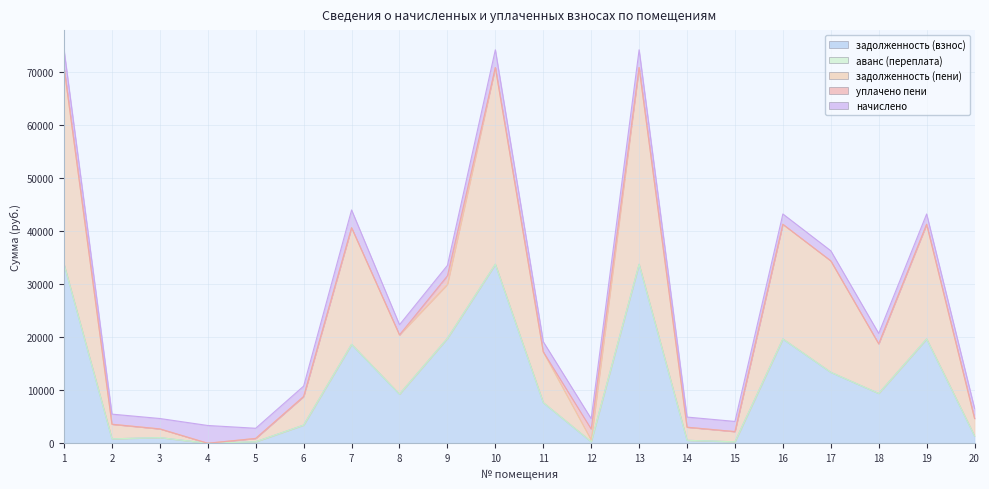

The аванс (переплата) series shows 0.0 at 11. True or false?

True